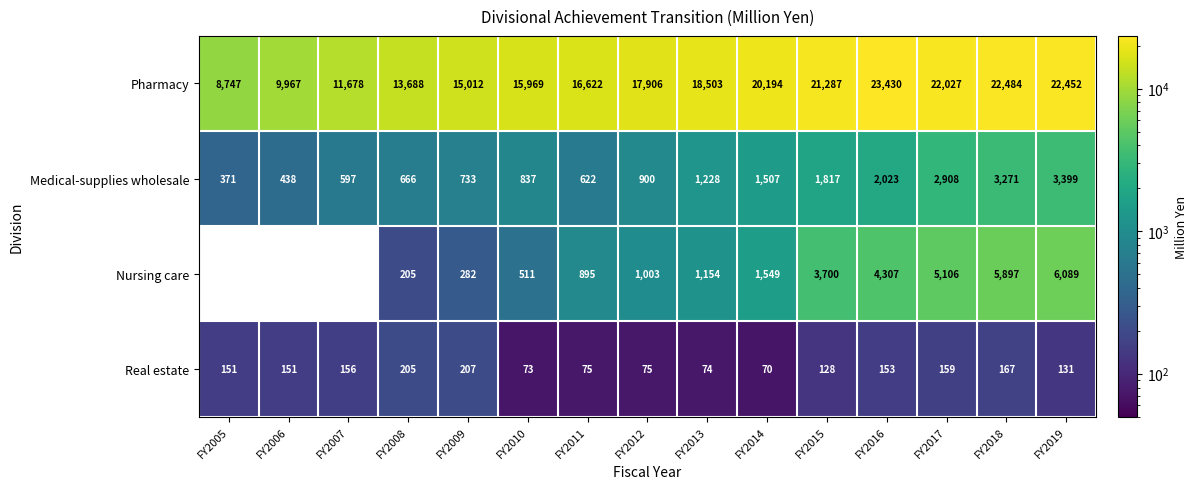

What is the sum of the Real estate values at FY2012 and FY2015?

203